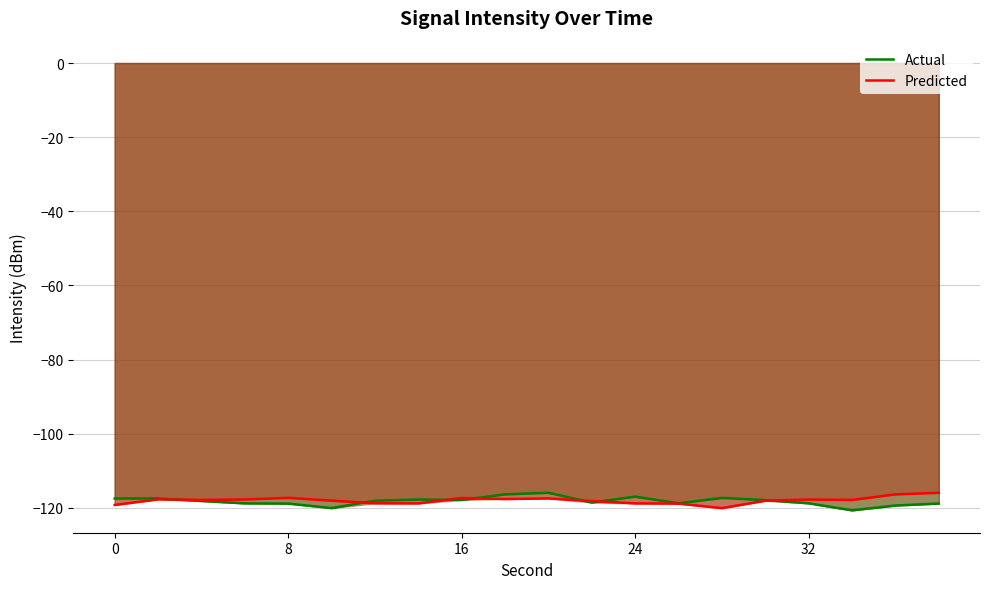

What is the total value across all series at 0?

-236.7